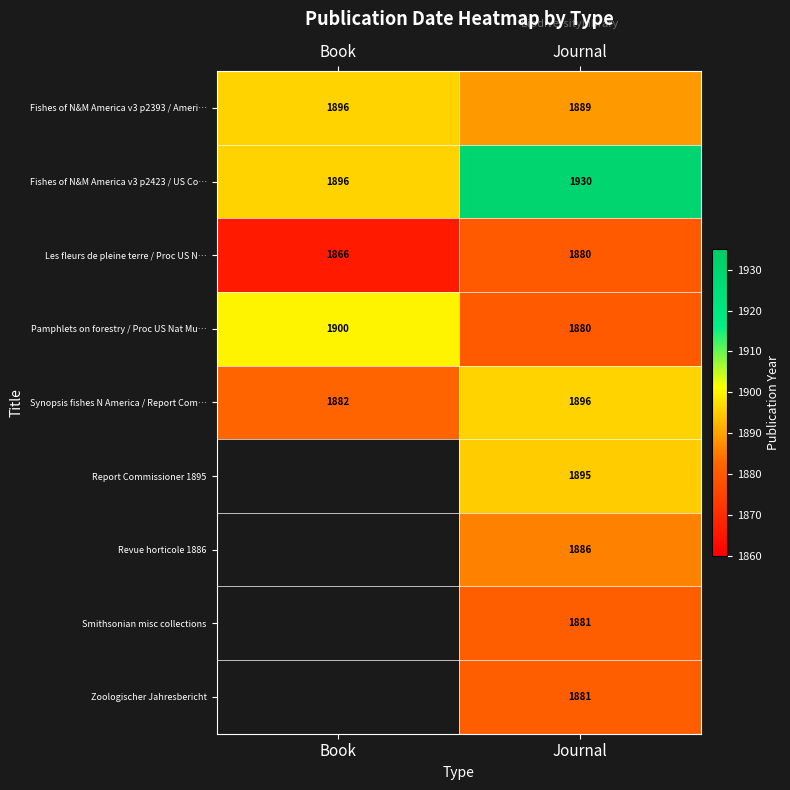

What is the sum of all Pamphlets on forestry / Proc US Nat Mu… values?

3780